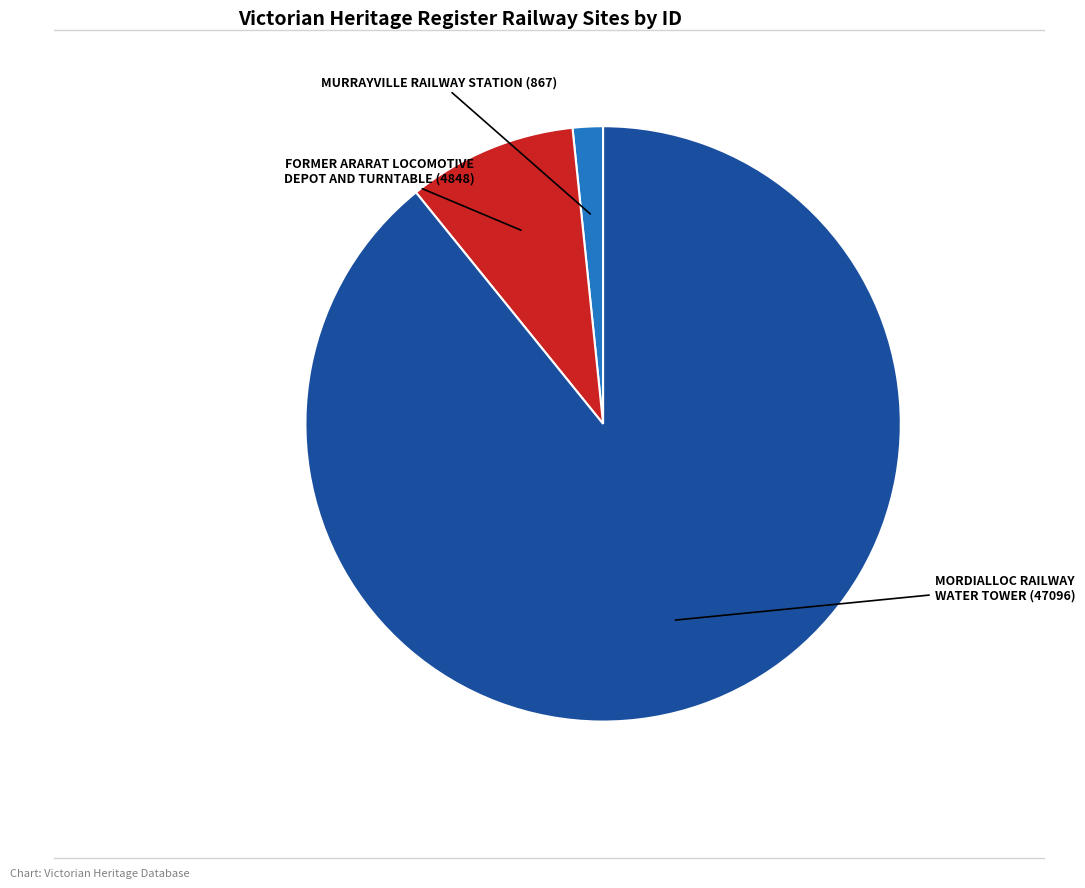

Is there any slice that represents more than half of the pie?

Yes